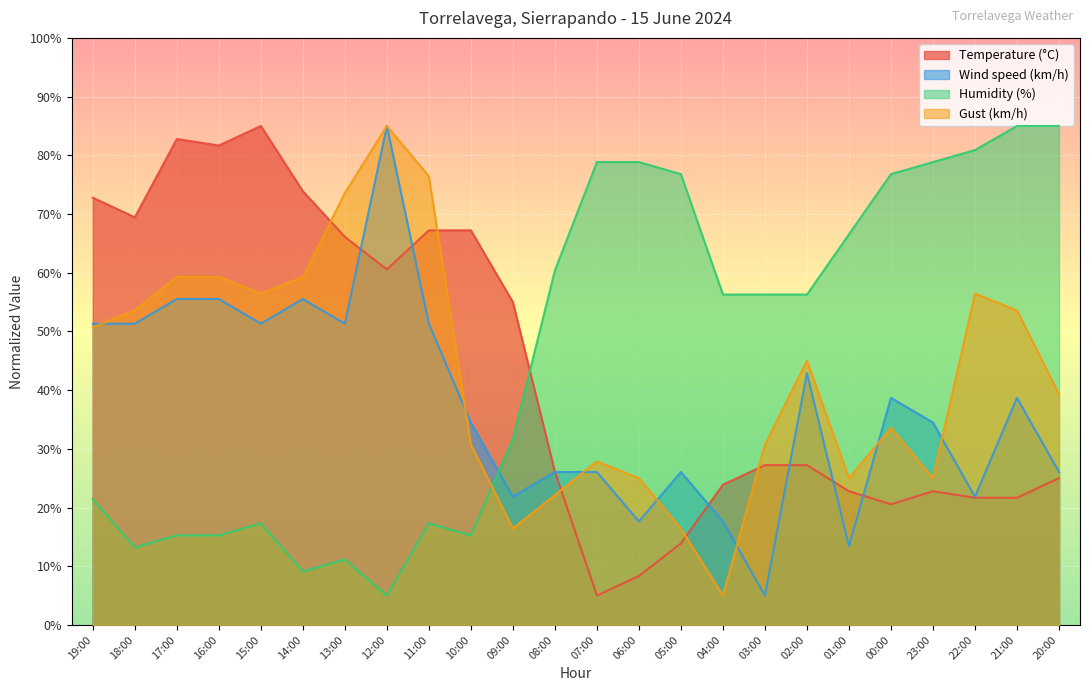

Reading left to right, what are all the values shown in this chart?

Temperature (°C): 72.8	69.4	82.8	81.7	85.0	73.9	66.1	60.6	67.2	67.2	55.0	26.1	5.0	8.3	13.9	23.9	27.2	27.2	22.8	20.6	22.8	21.7	21.7	25.0
Wind speed (km/h): 51.3	51.3	55.5	55.5	51.3	55.5	51.3	85.0	51.3	34.5	21.8	26.1	26.1	17.6	26.1	17.6	5.0	42.9	13.4	38.7	34.5	21.8	38.7	26.1
Humidity (%): 21.4	13.2	15.3	15.3	17.3	9.1	11.2	5.0	17.3	15.3	31.7	60.4	78.8	78.8	76.8	56.3	56.3	56.3	66.5	76.8	78.8	80.9	85.0	85.0
Gust (km/h): 50.7	53.6	59.3	59.3	56.4	59.3	73.6	85.0	76.4	30.7	16.4	22.1	27.9	25.0	16.4	5.0	30.7	45.0	25.0	33.6	25.0	56.4	53.6	39.3